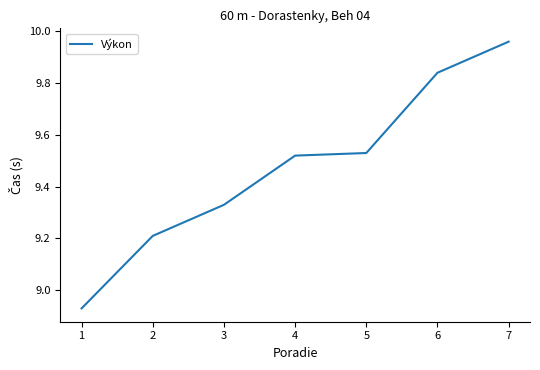

What is the difference between the values at 1 and 3?

0.4